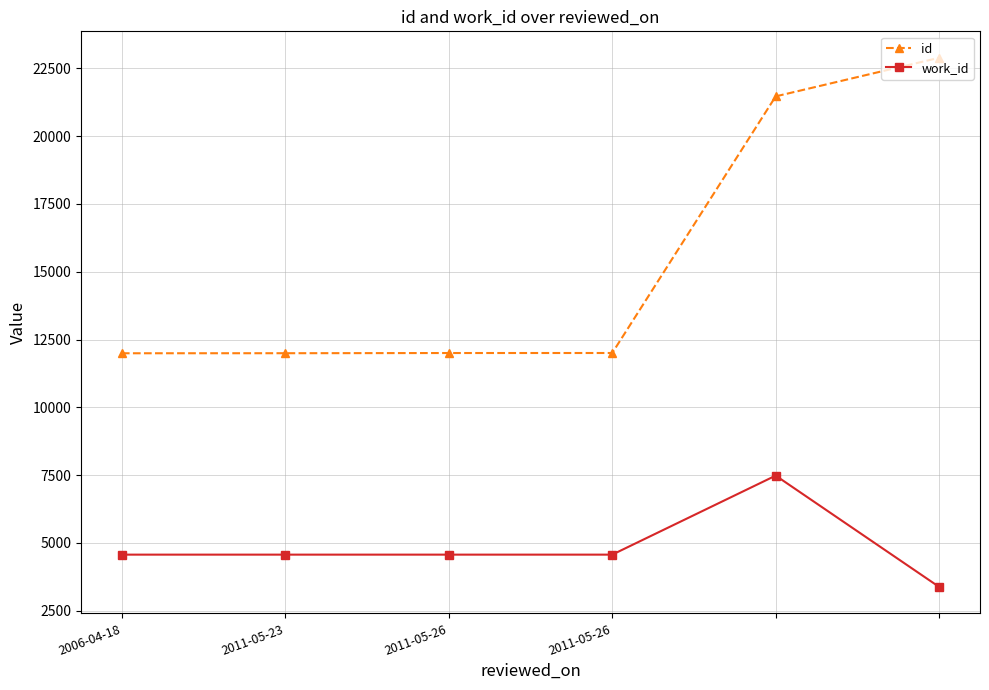

At how many categories does at least one series exceed 14017?

2